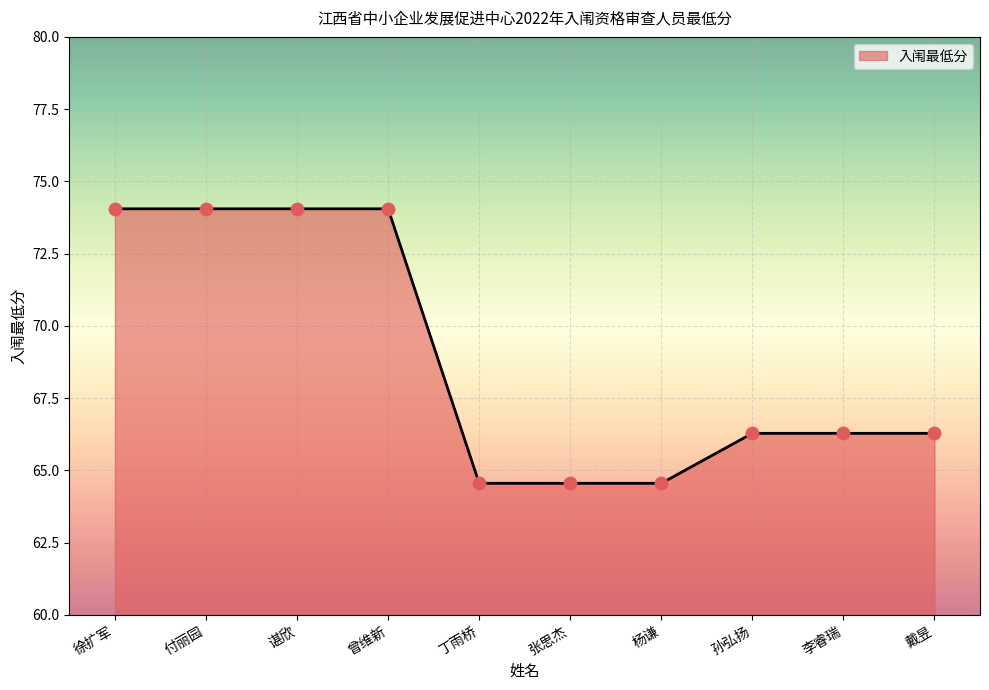

Approximately how many times larger is the value at 戴昱 compared to 孙弘扬?

1.0